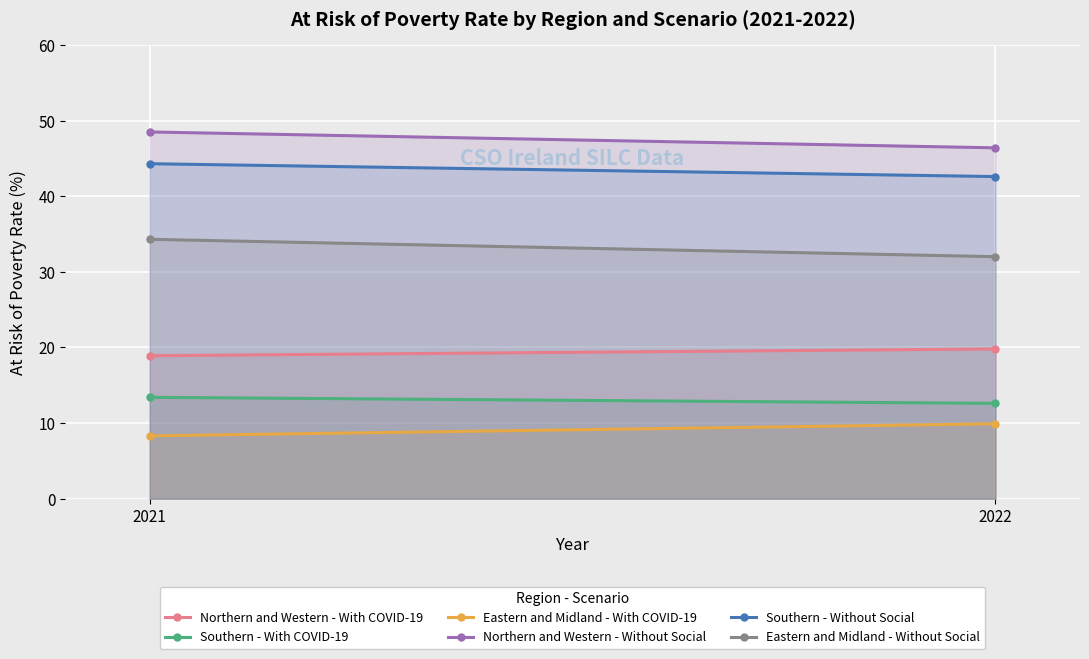

Which series has the largest total across all categories?

Northern and Western - Without Social